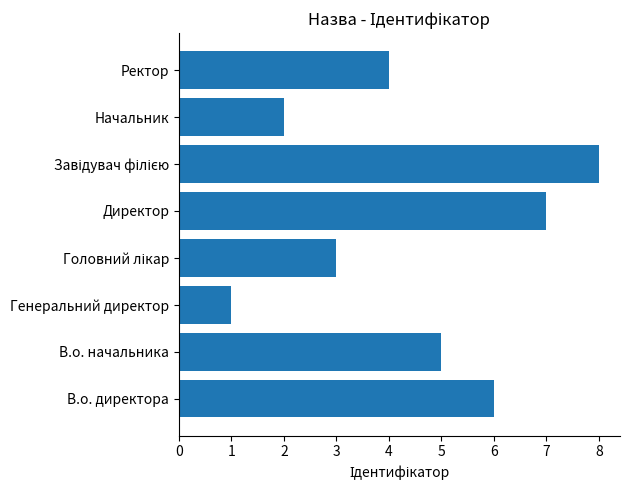

Which label corresponds to the smallest value in the chart?

Генеральний директор